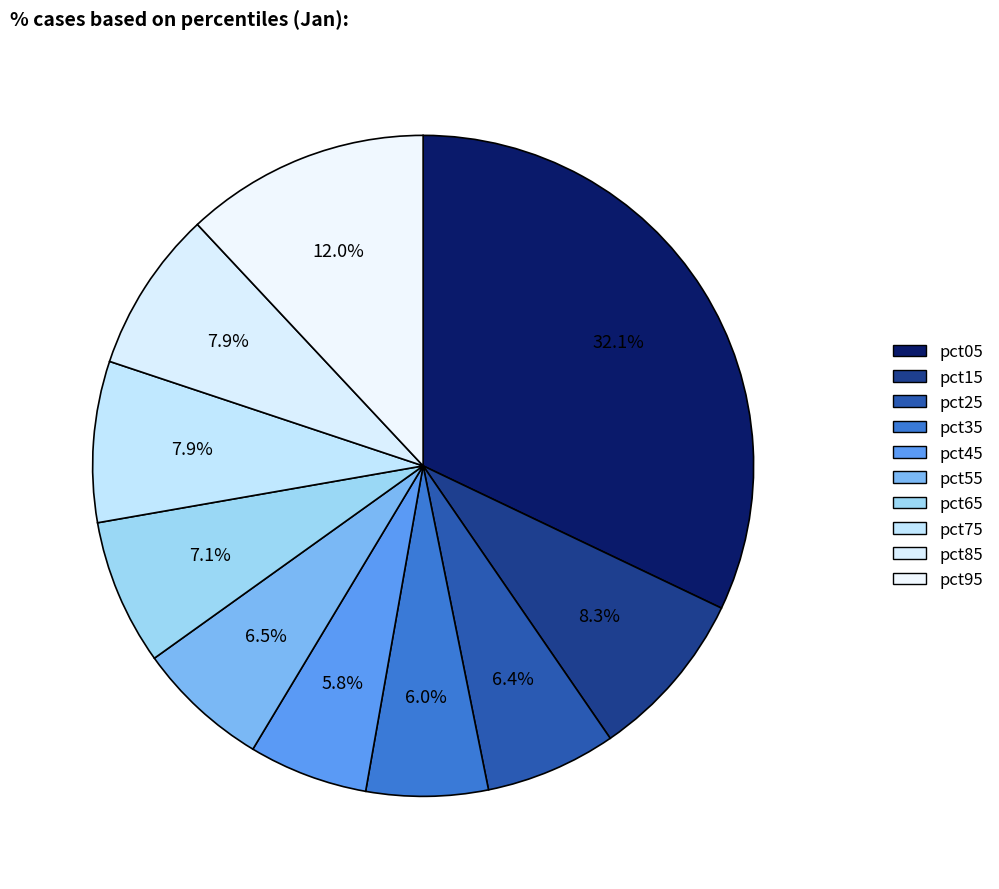

To the nearest percent, what is the difference between the largest and smallest slice percentages?

26%